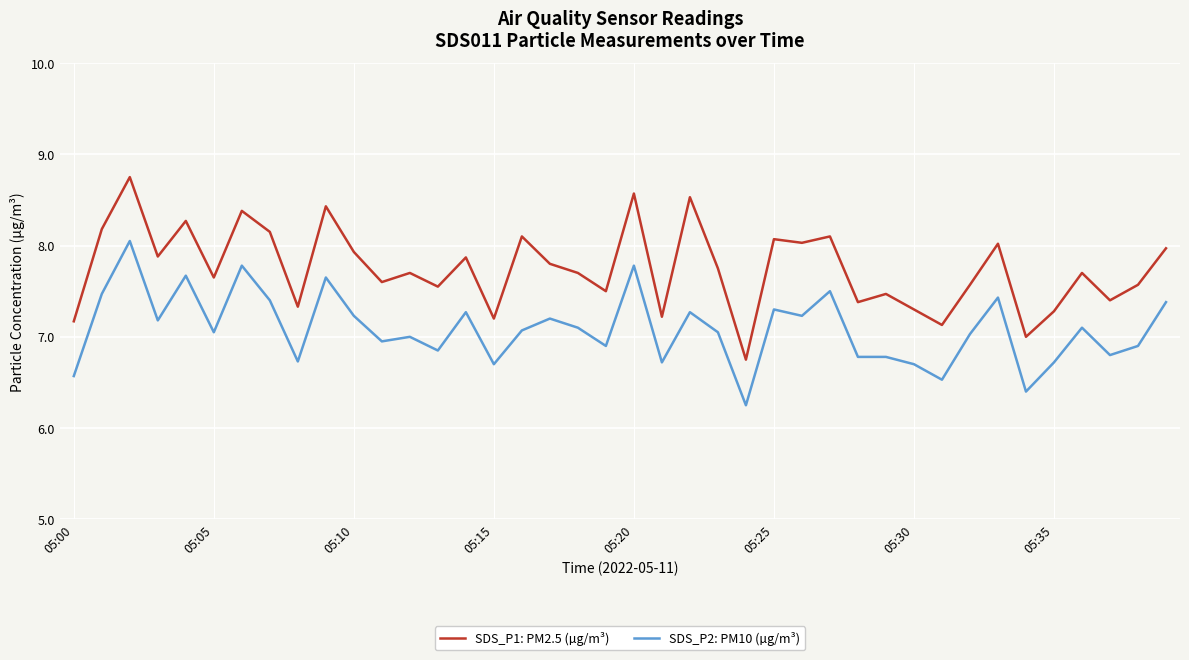

Which series has the largest total across all categories?

SDS_P1: PM2.5 (µg/m³)